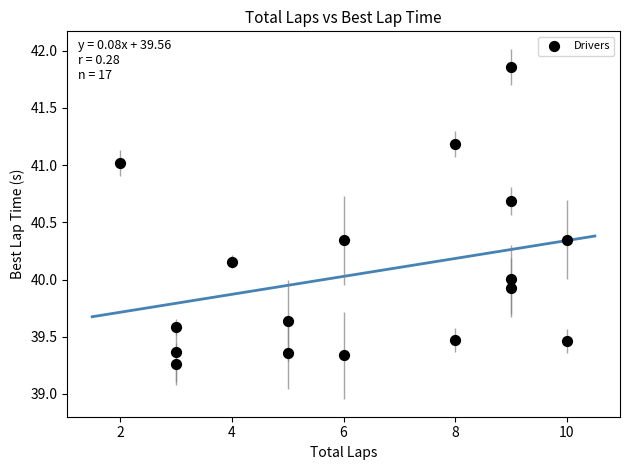

What is the range of X values (max minus min)?

8.0